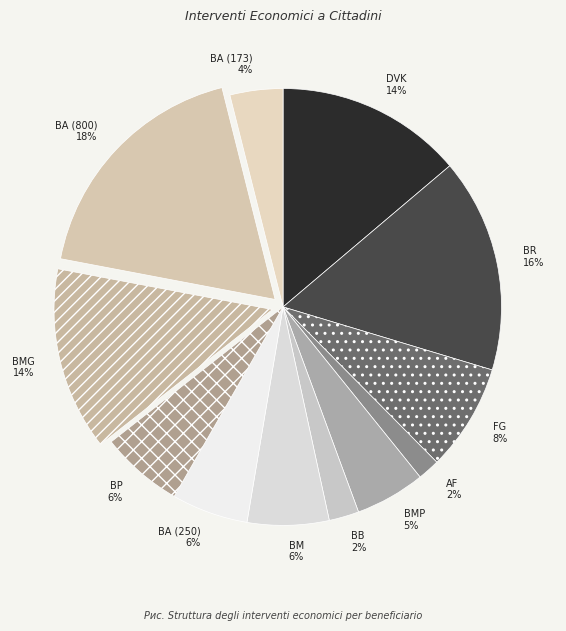

What is the largest slice in the pie chart?

BA (800)